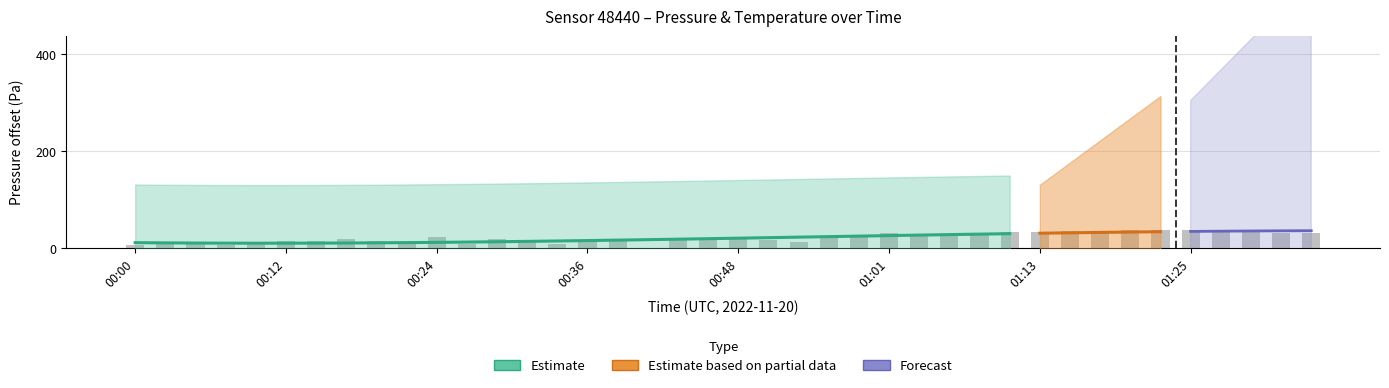

The chart shows a value of 7.4 at 00:39. True or false?

False